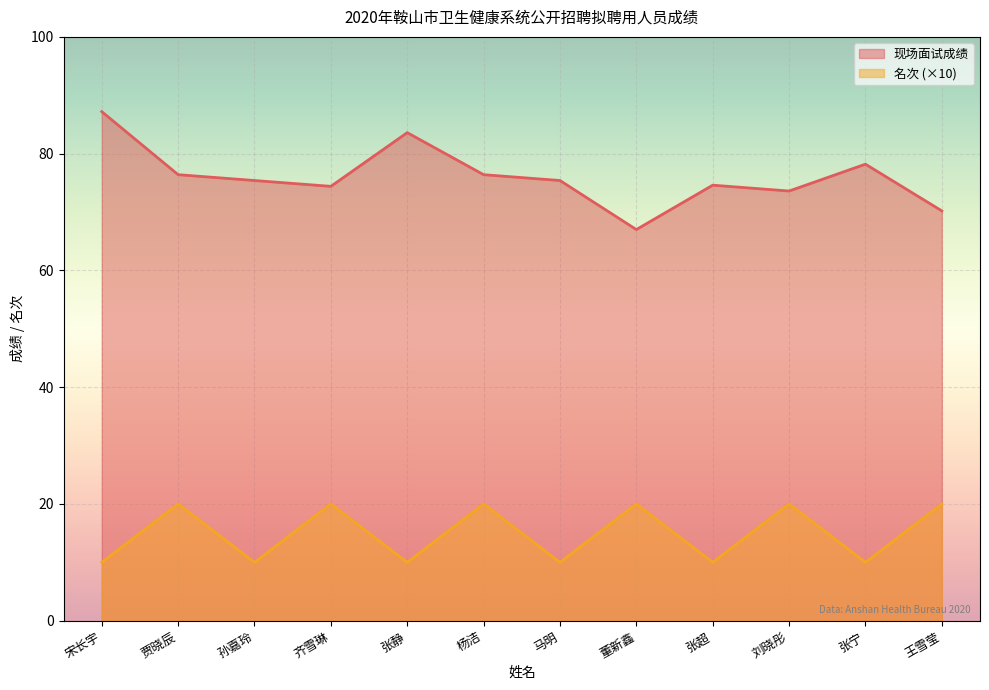

What is the difference between the maximum and second lowest values in the 名次 series?

10.0